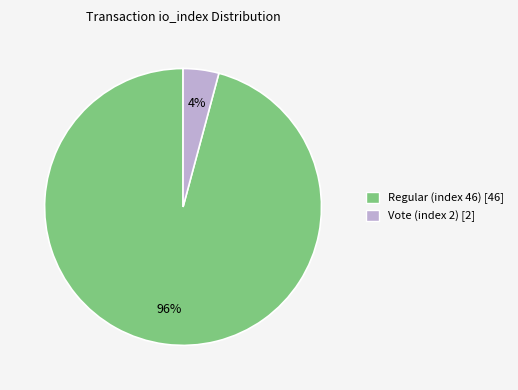

True or false: Vote (index 2) accounts for 14% of the total.

False